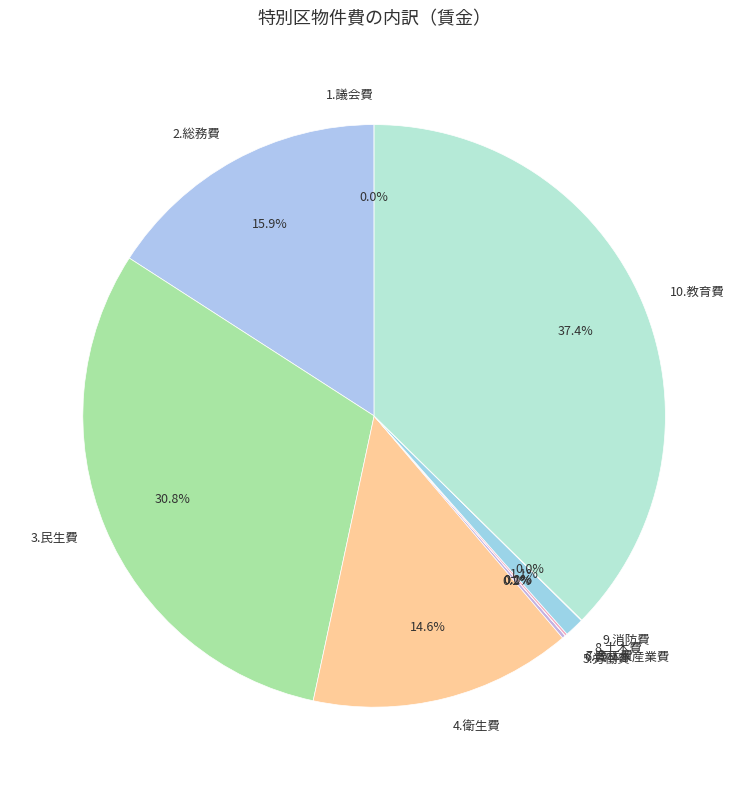

Is 8.土木費 the majority of the pie?

No